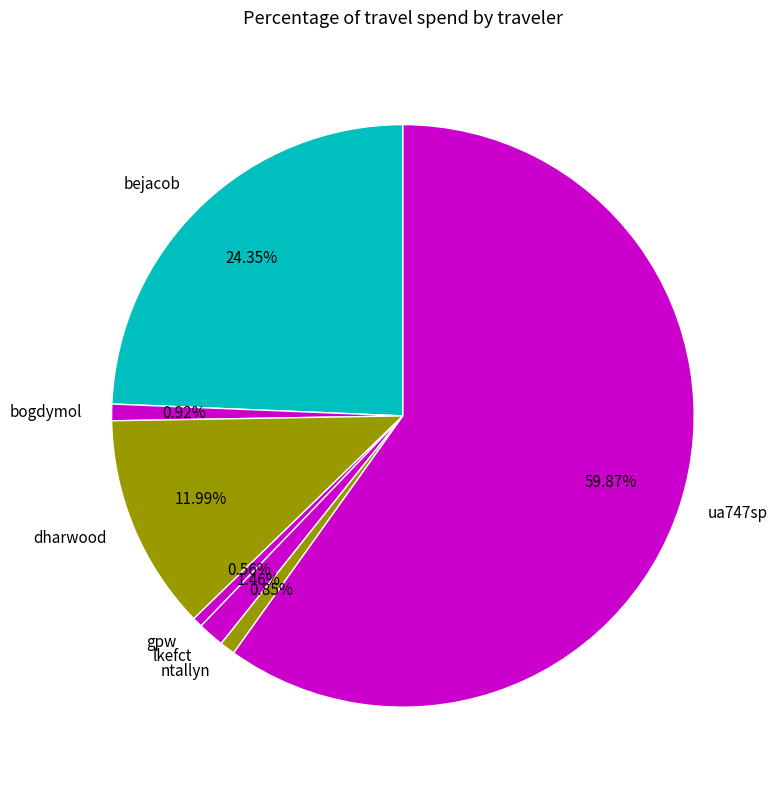

Which has a higher value, bogdymol or bejacob?

bejacob